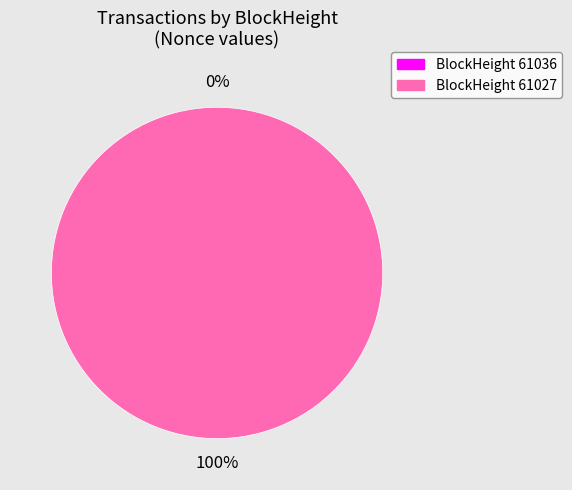

To the nearest percent, what is the difference between the 61036 and 61027 slice percentages?

100%